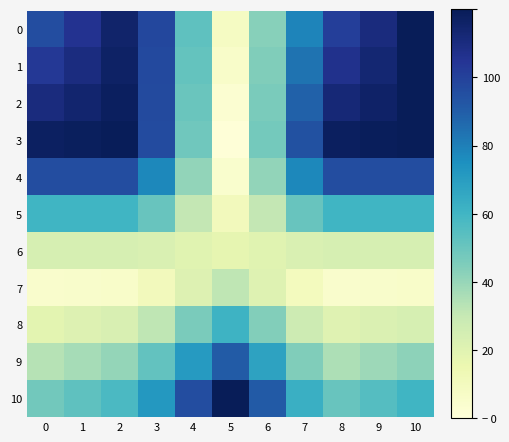

Rank the series at 8 from highest to lowest value.

3, 2, 1, 0, 4, 5, 10, 9, 6, 8, 7